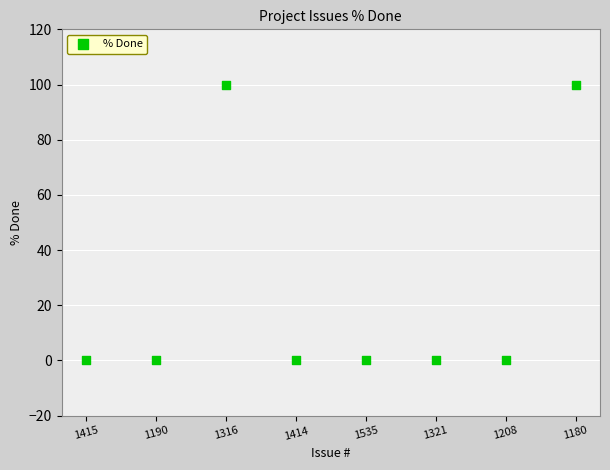

What is the range of Y values (max minus min)?

100